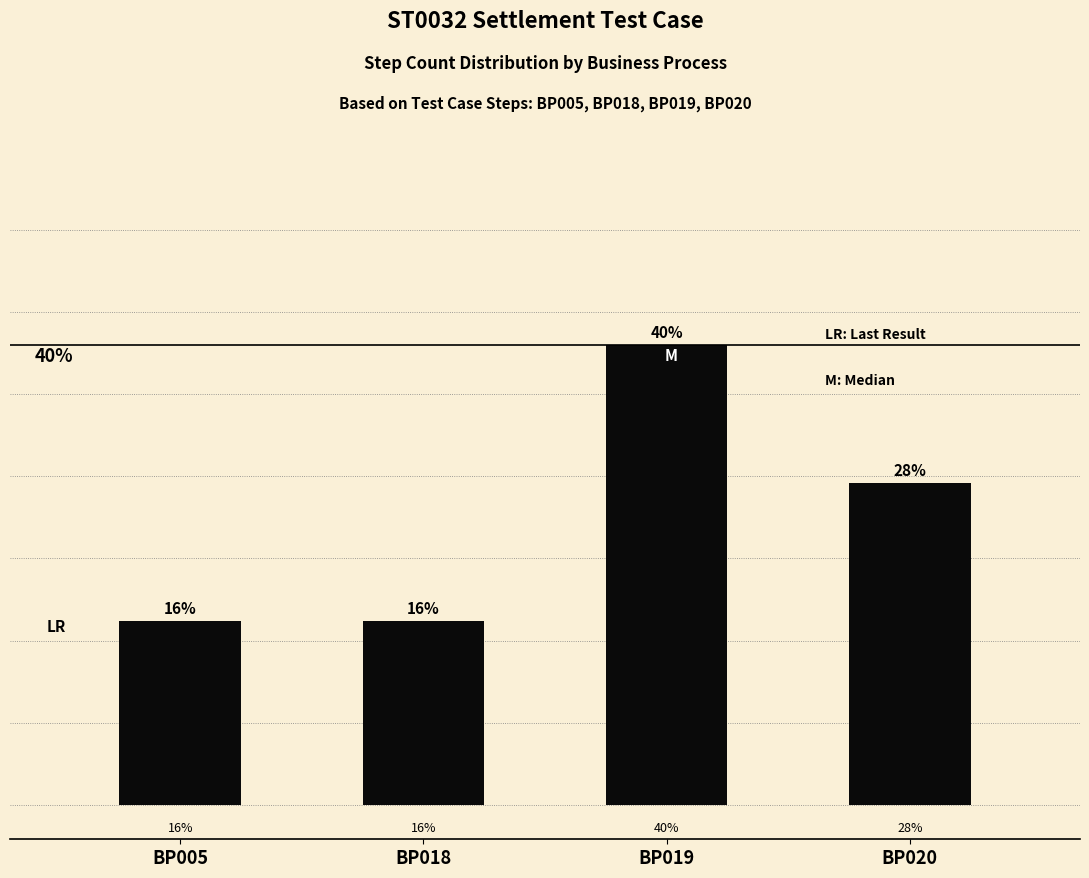

Between BP020 and BP019, which is larger?

BP019